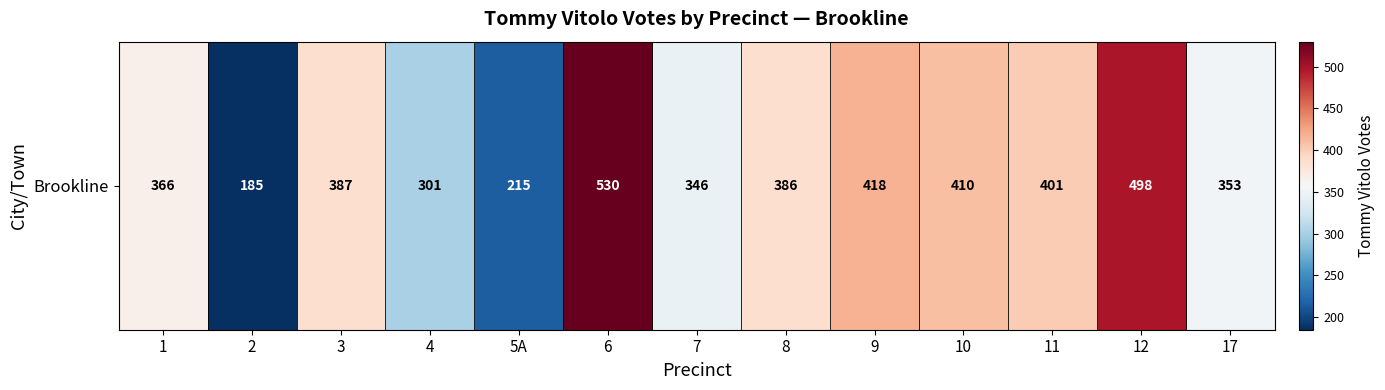

List the labels in order of value, smallest first.

2, 5A, 4, 7, 17, 1, 8, 3, 11, 10, 9, 12, 6